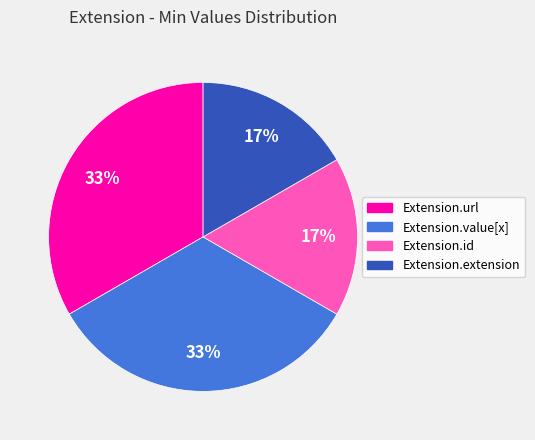

How many segments does this pie chart have?

4